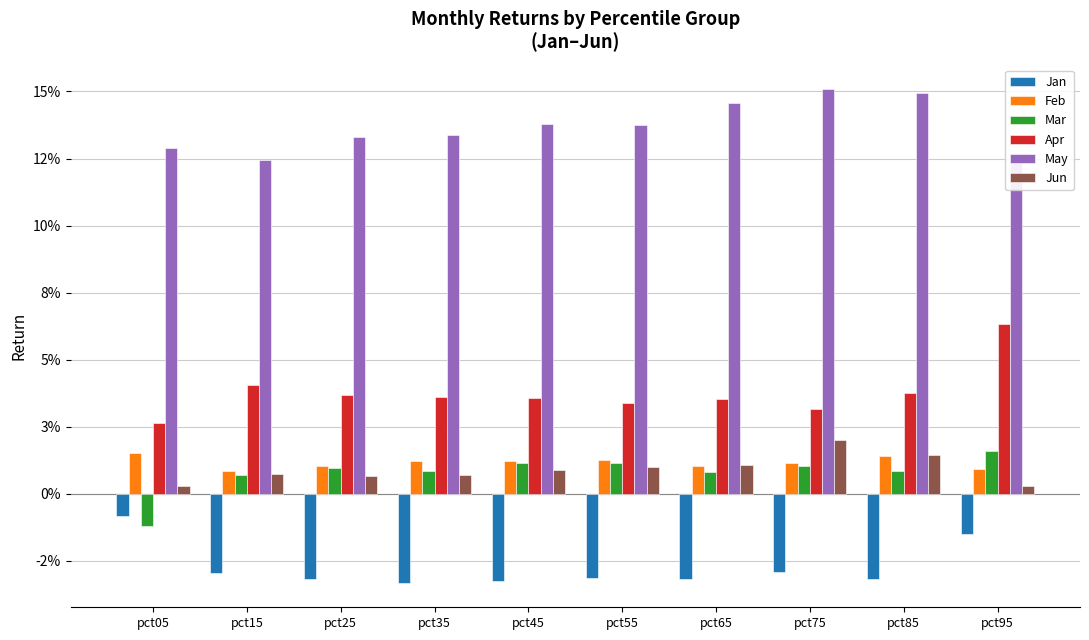

Are the bars horizontal?

No